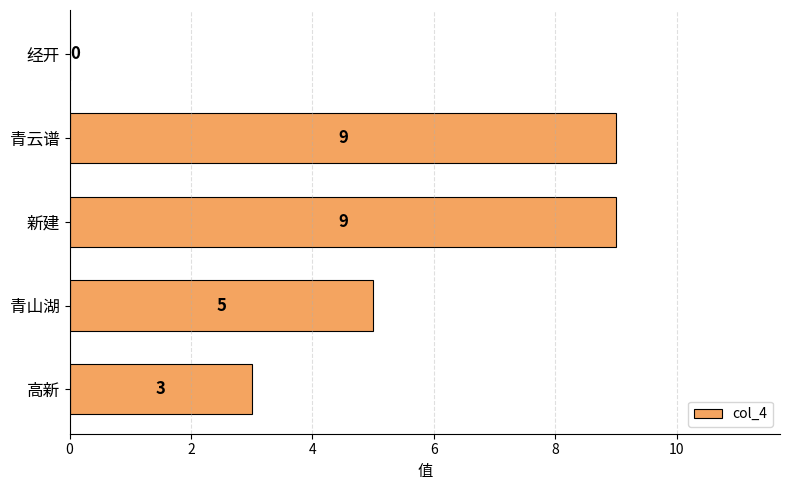

How many values are above zero?

4